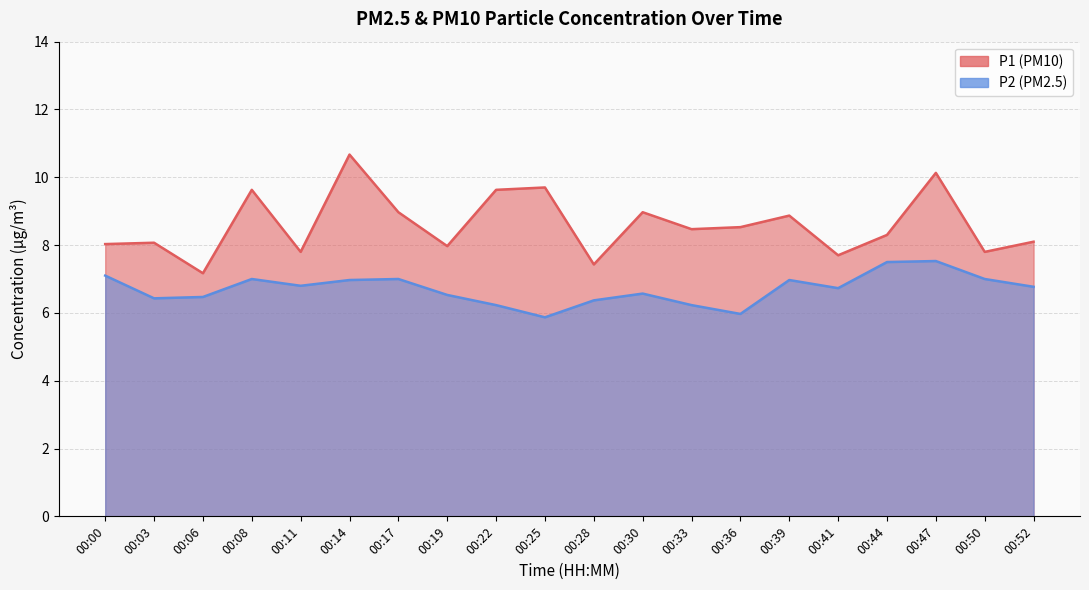

Between 00:36 and 00:41, which is larger?

00:36